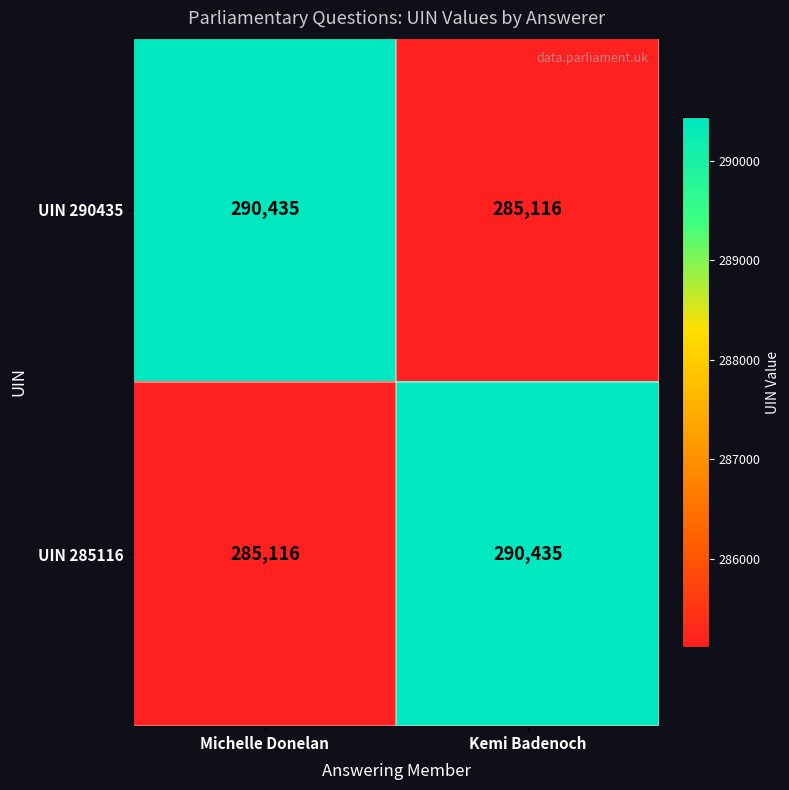

Rank the categories by UIN 290435 value from highest to lowest.

Michelle Donelan, Kemi Badenoch